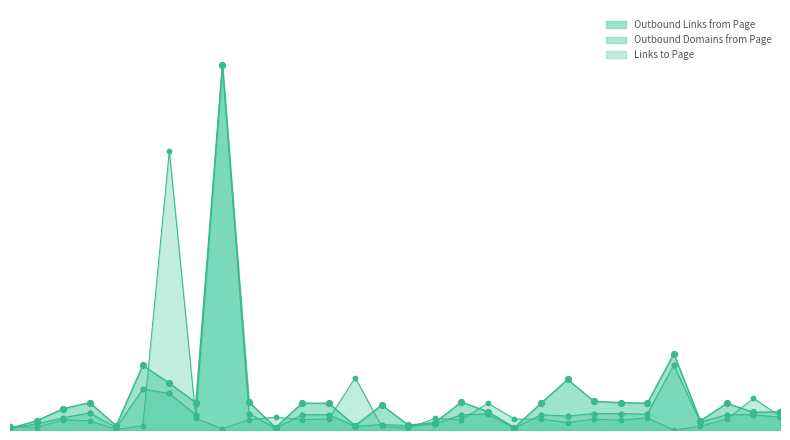

Is the value of Links to Page at 2017-11-26 greater than the value of Outbound Links from Page at 2020-03-05?

Yes